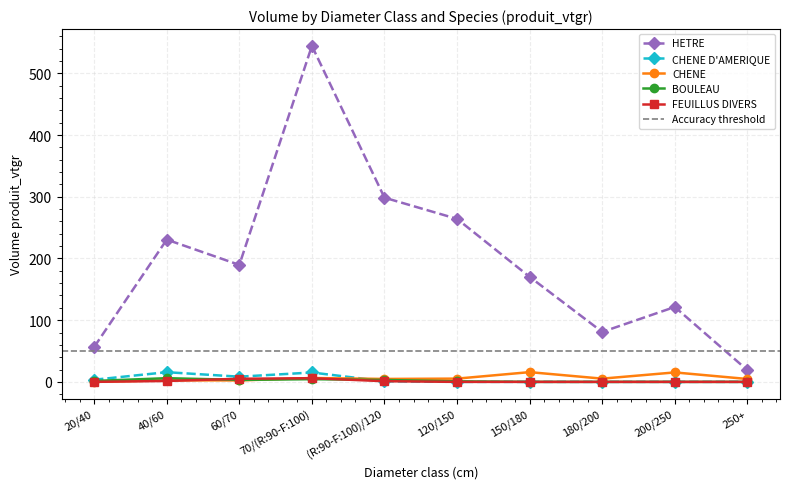

How many values in the CHENE series exceed 5?

5